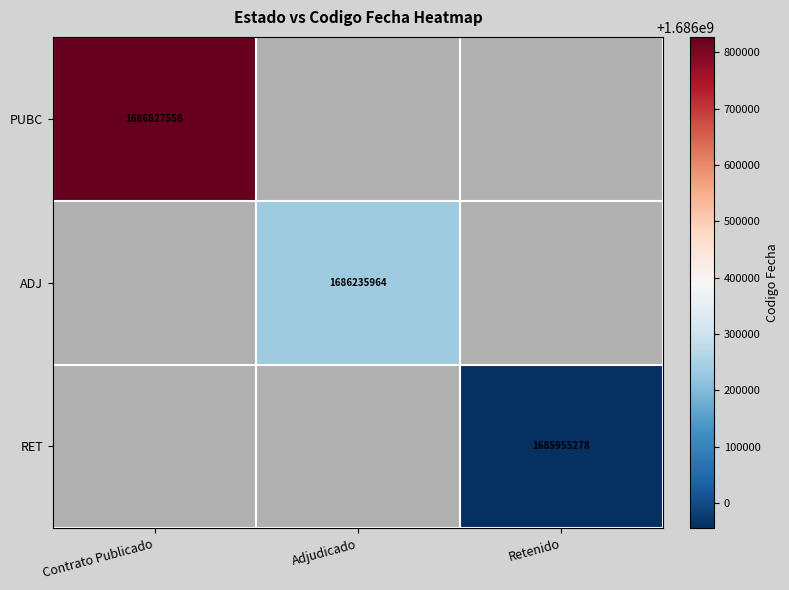

Is the value of RET at Retenido greater than the value of PUBC at Contrato Publicado?

No